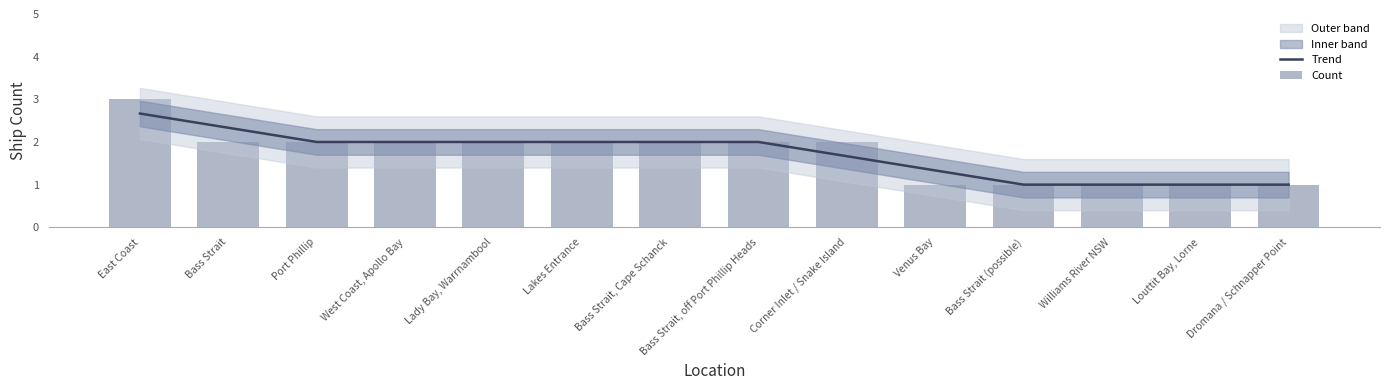

Reading right to left, list all the values displayed in this chart.

Trend: Dromana / Schnapper Point=1.0	Louttit Bay, Lorne=1.0	Williams River NSW=1.0	Bass Strait (possible)=1.0	Venus Bay=1.3	Corner Inlet / Snake Island=1.7	Bass Strait, off Port Phillip Heads=2.0	Bass Strait, Cape Schanck=2.0	Lakes Entrance=2.0	Lady Bay, Warrnambool=2.0	West Coast, Apollo Bay=2.0	Port Phillip=2.0	Bass Strait=2.3	East Coast=2.7
Count: Dromana / Schnapper Point=1.0	Louttit Bay, Lorne=1.0	Williams River NSW=1.0	Bass Strait (possible)=1.0	Venus Bay=1.0	Corner Inlet / Snake Island=2.0	Bass Strait, off Port Phillip Heads=2.0	Bass Strait, Cape Schanck=2.0	Lakes Entrance=2.0	Lady Bay, Warrnambool=2.0	West Coast, Apollo Bay=2.0	Port Phillip=2.0	Bass Strait=2.0	East Coast=3.0